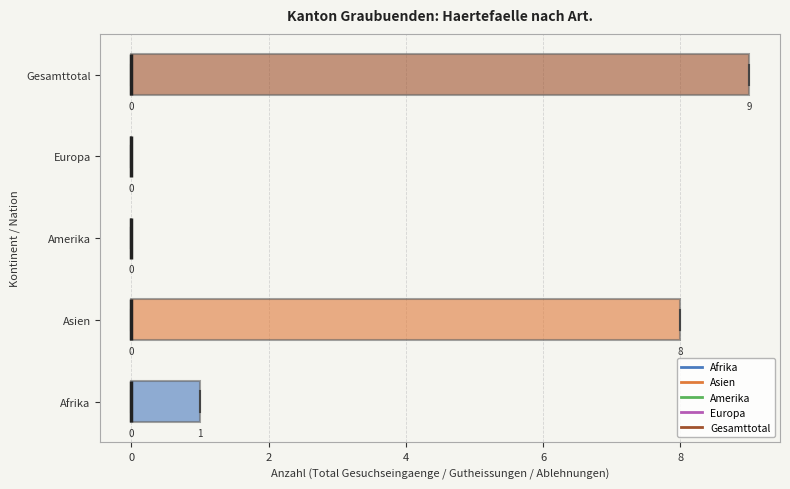

Comparing the boxes themselves (not the whiskers), which one is the widest?

Gesamttotal